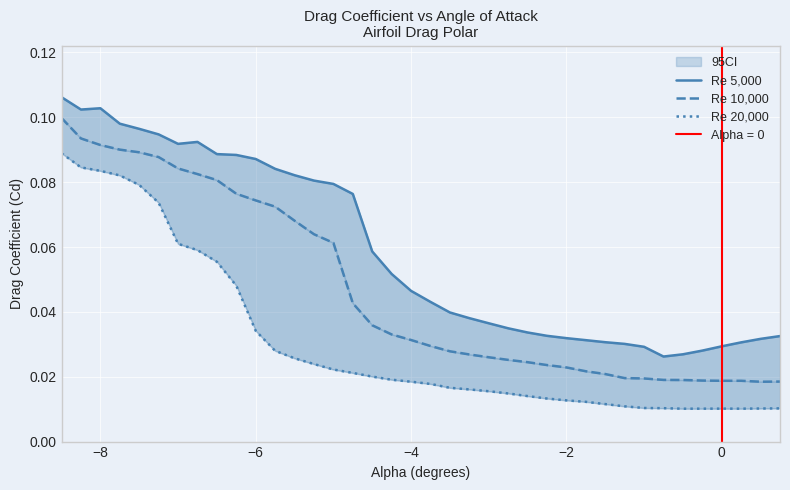

Reading right to left, list all the values displayed in this chart.

Re 5,000: 0.0	0.0	0.0	0.0	0.0	0.0	0.0	0.0	0.0	0.0	0.0	0.0	0.0	0.0	0.0	0.0	0.0	0.0	0.0	0.0	0.1	0.1	0.1	0.1	0.1	0.1	0.1	0.1	0.1	0.1	0.1	0.1	0.1	0.1	0.1	0.1	0.1	0.1
Re 10,000: 0.0	0.0	0.0	0.0	0.0	0.0	0.0	0.0	0.0	0.0	0.0	0.0	0.0	0.0	0.0	0.0	0.0	0.0	0.0	0.0	0.0	0.0	0.0	0.1	0.1	0.1	0.1	0.1	0.1	0.1	0.1	0.1	0.1	0.1	0.1	0.1	0.1	0.1
Re 20,000: 0.0	0.0	0.0	0.0	0.0	0.0	0.0	0.0	0.0	0.0	0.0	0.0	0.0	0.0	0.0	0.0	0.0	0.0	0.0	0.0	0.0	0.0	0.0	0.0	0.0	0.0	0.0	0.0	0.0	0.1	0.1	0.1	0.1	0.1	0.1	0.1	0.1	0.1